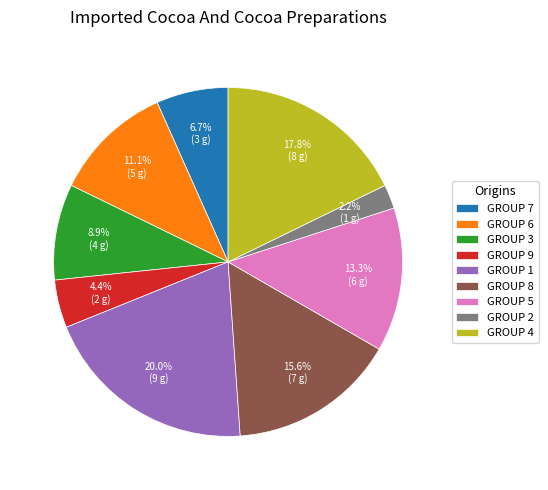

What is the largest slice in the pie chart?

GROUP 1